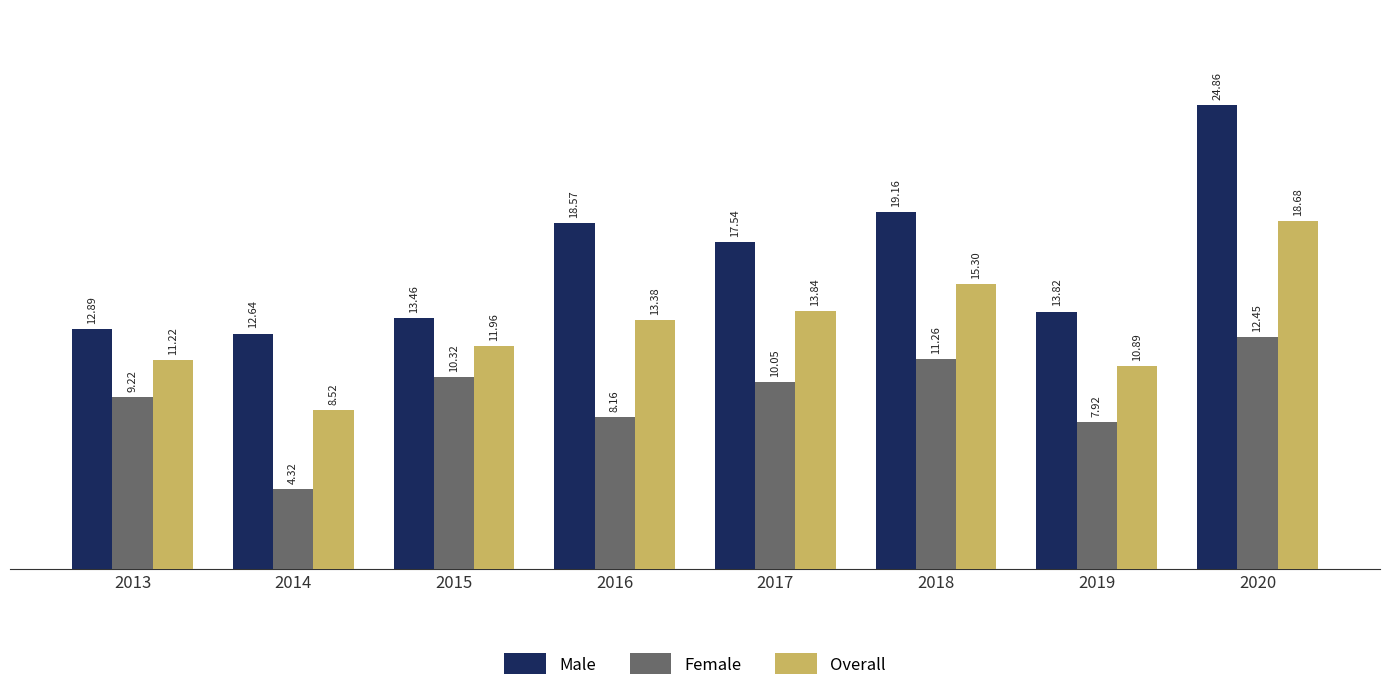

Rank the series by their maximum value, from highest to lowest.

Male, Overall, Female